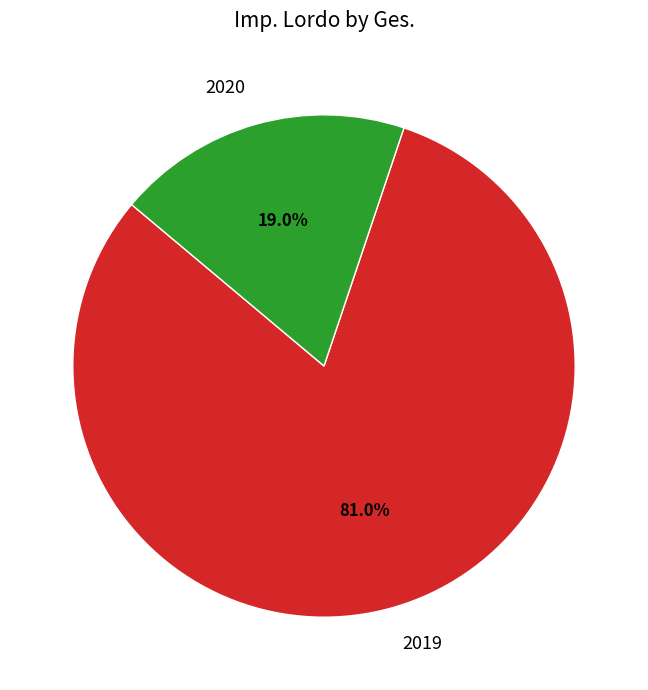

Is there a majority slice in this chart?

Yes